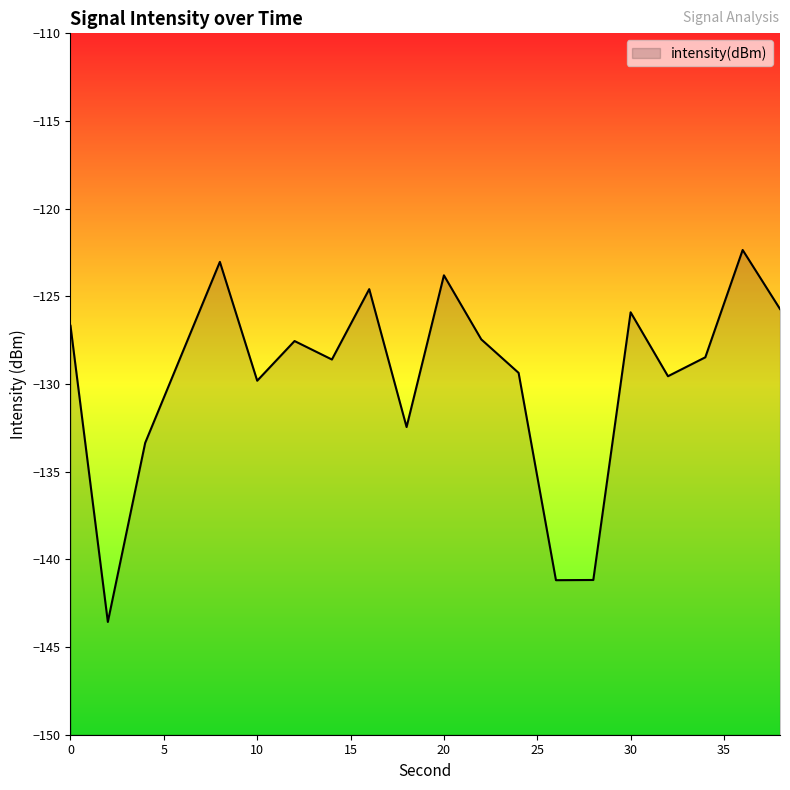

True or false: the data has more than 1 interior local peaks.

True